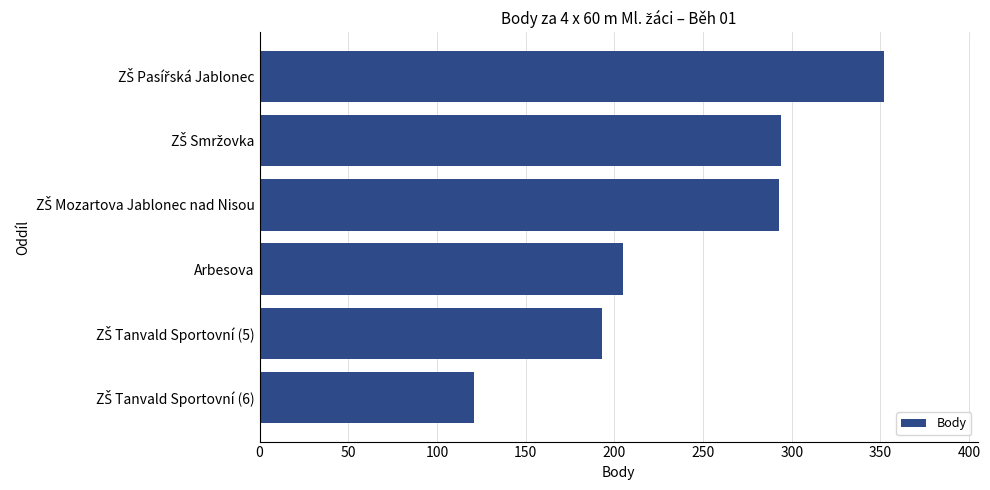

True or false: the data shows 96 at Arbesova.

False